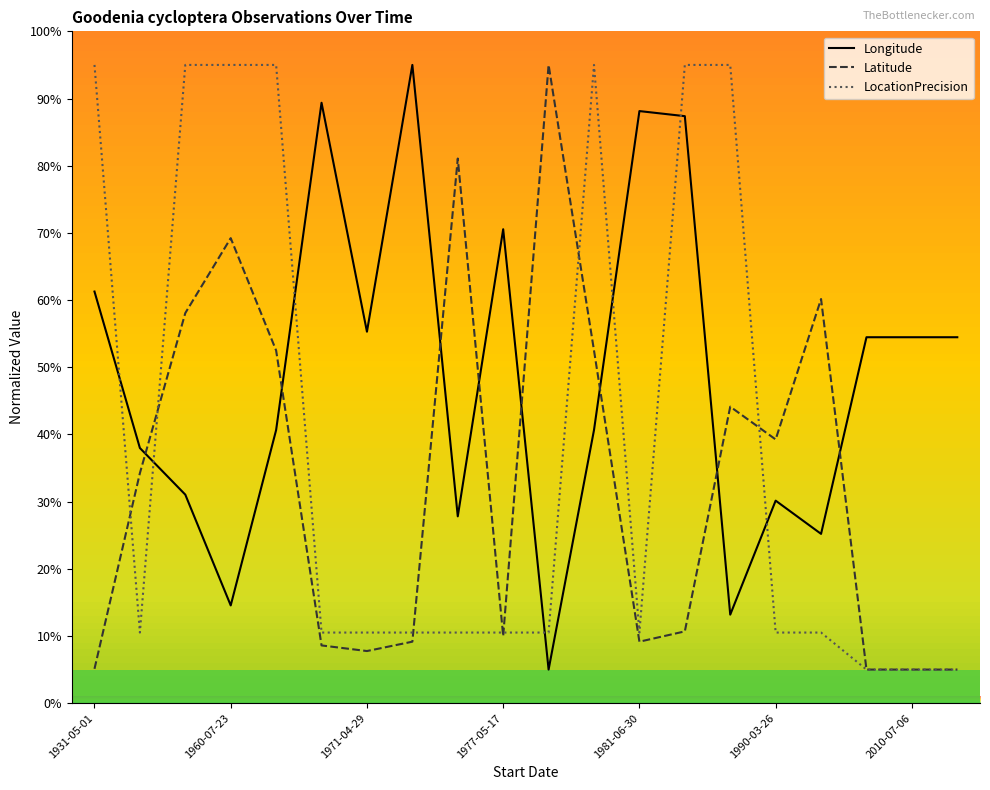

Which series has the largest total across all categories?

Longitude